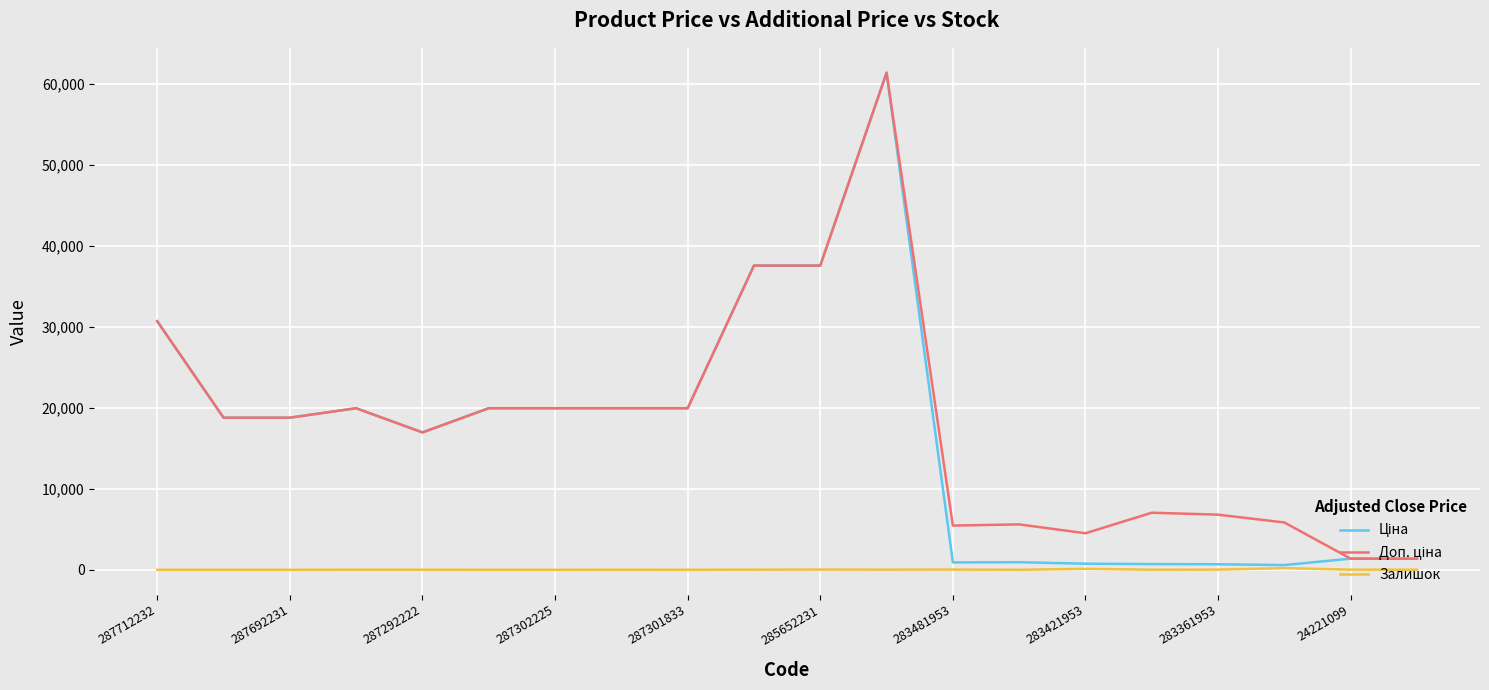

Is this an area chart (filled region under the line)?

No